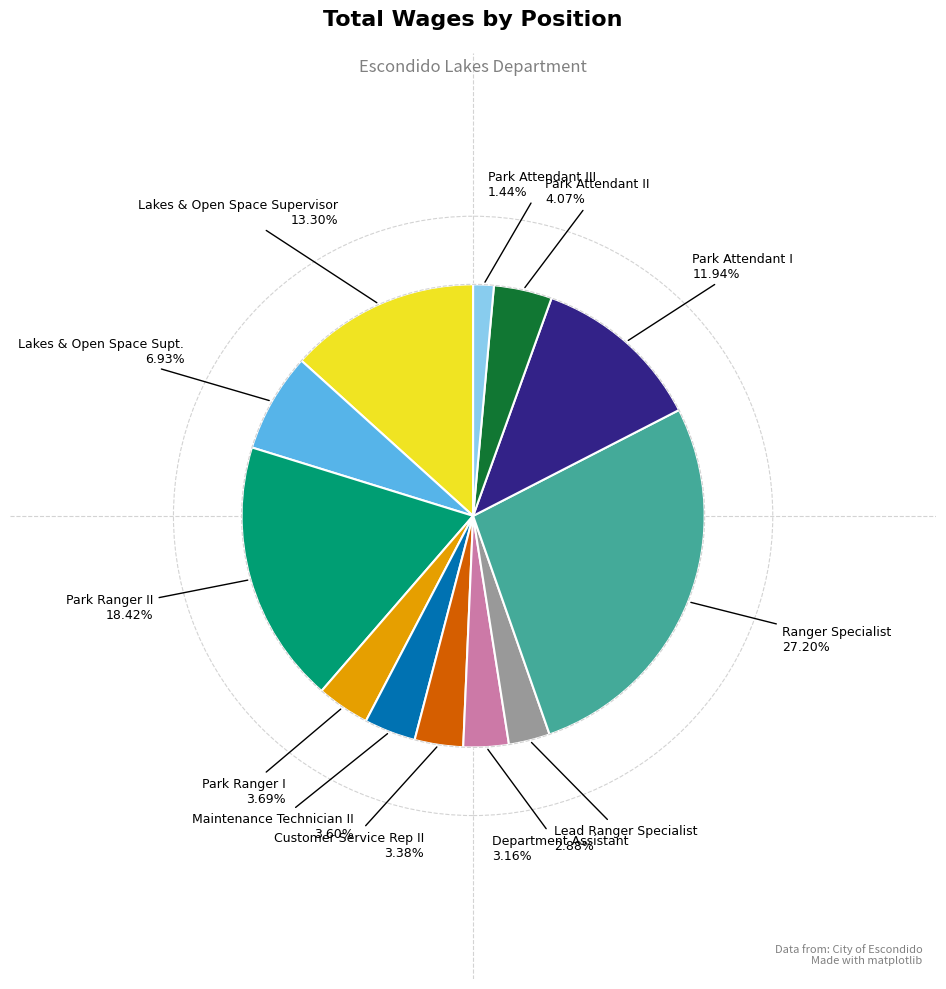

Is there any slice that represents more than half of the pie?

No